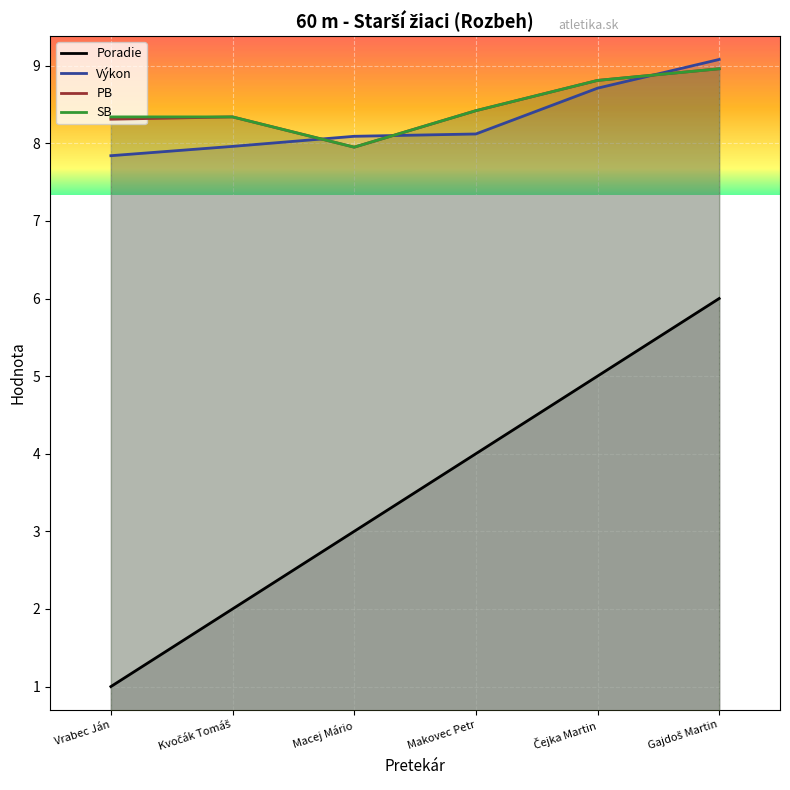

List the labels in order of Výkon value, smallest first.

Vrabec Ján, Kvočák Tomáš, Macej Mário, Makovec Petr, Čejka Martin, Gajdoš Martin